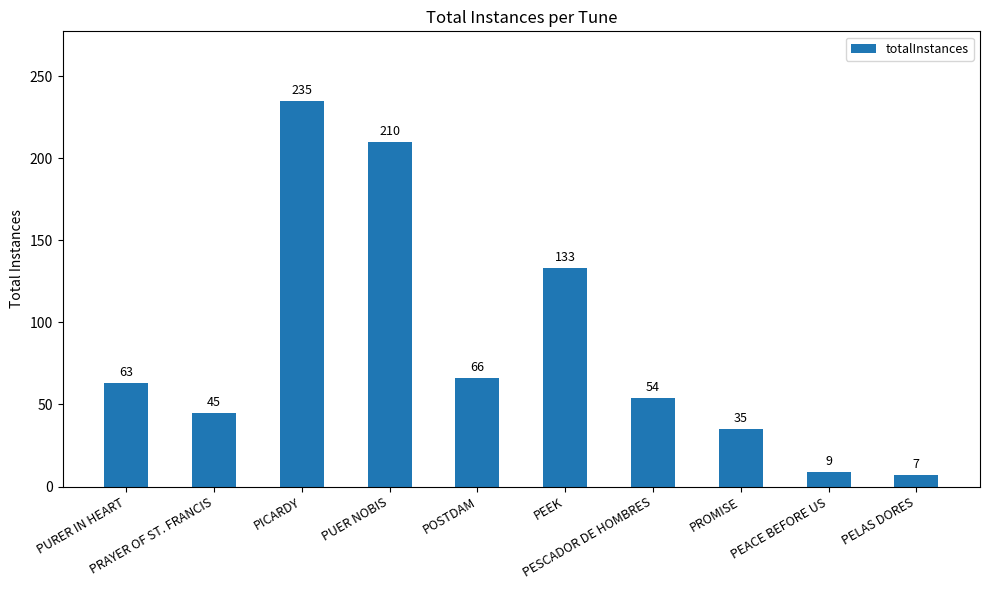

Is it true that the value at PRAYER OF ST. FRANCIS is 45?

True